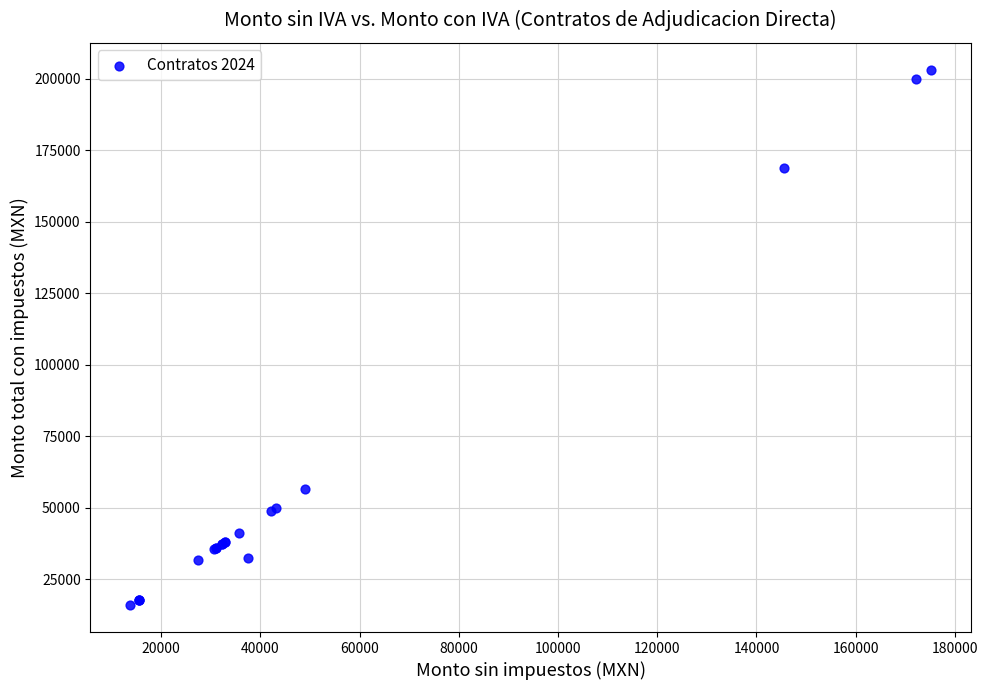

What Y value in the scatter plot is closest to 109578?

56705.4